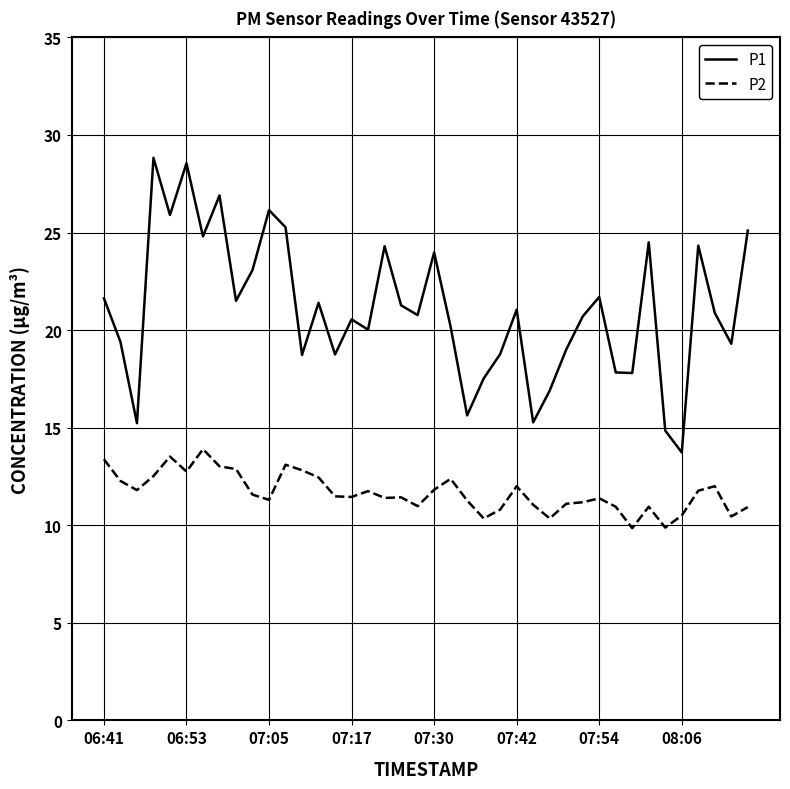

What is the difference between the maximum and minimum values in the P1 series?

15.1